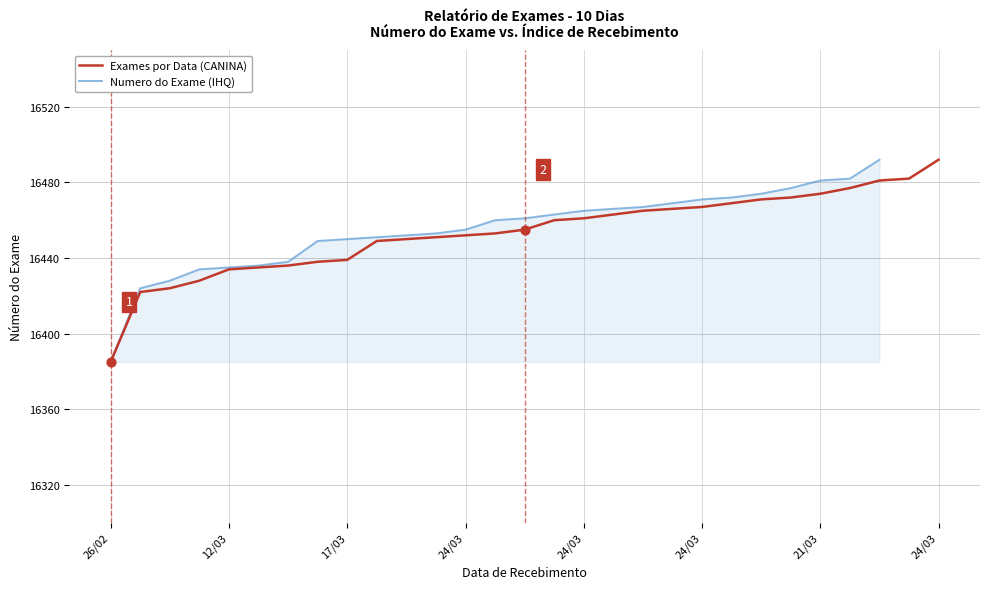

What is the total value across all series at 14?

32916.0